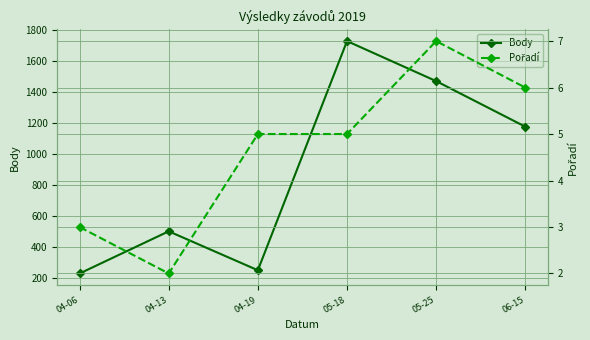

Which series has the widest spread of values?

Body